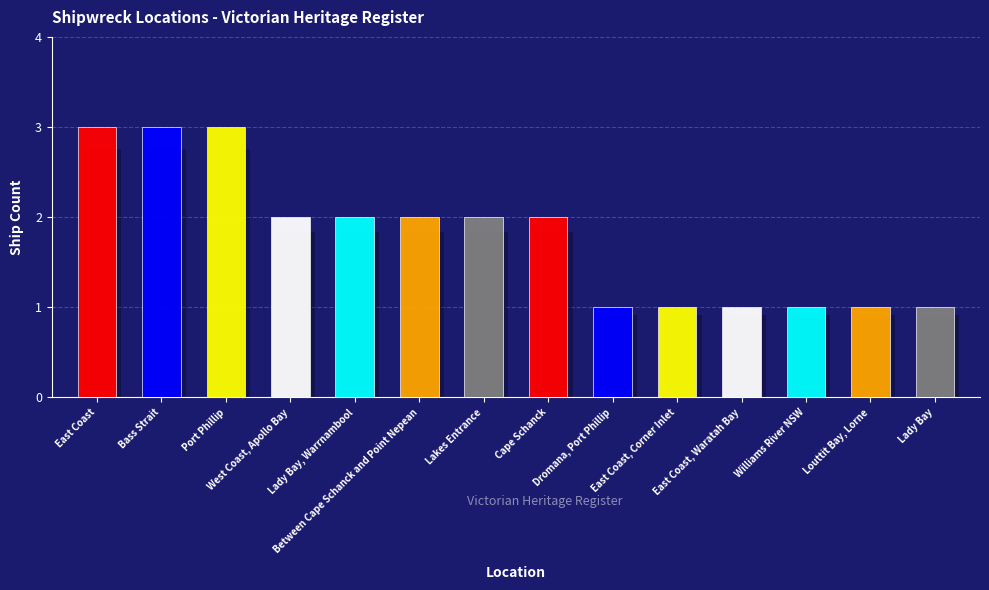

Is it true that the value at Williams River NSW is 1?

True